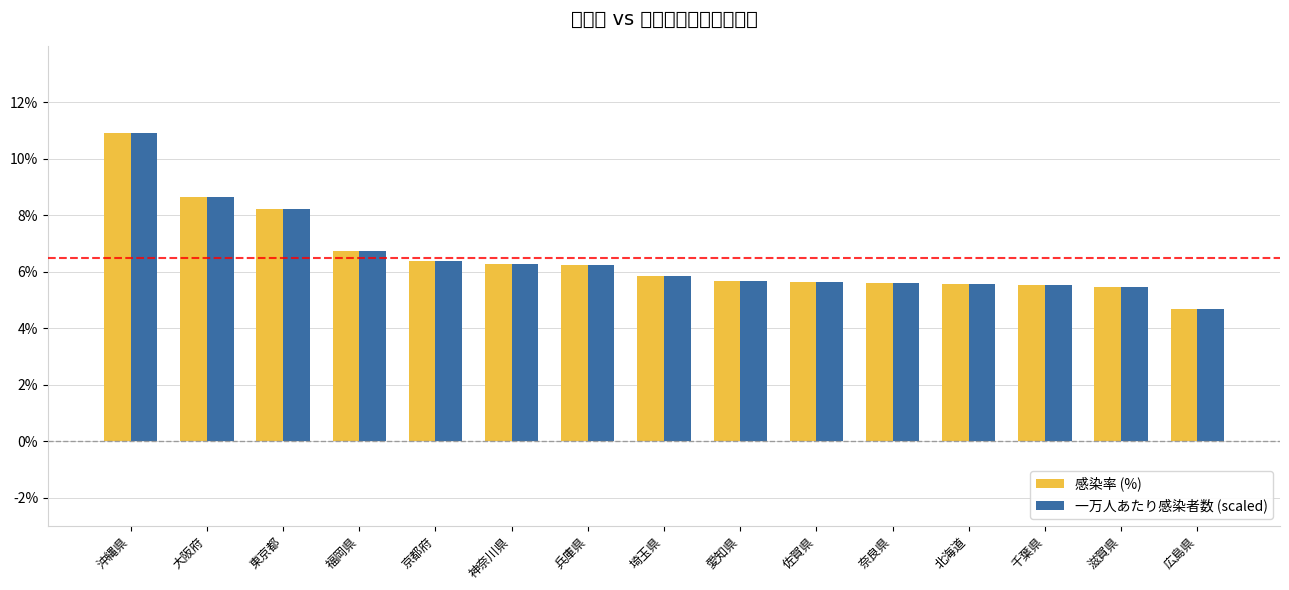

At 北海道, list the series in order from largest to smallest.

一万人あたり感染者数 (scaled), 感染率 (%)